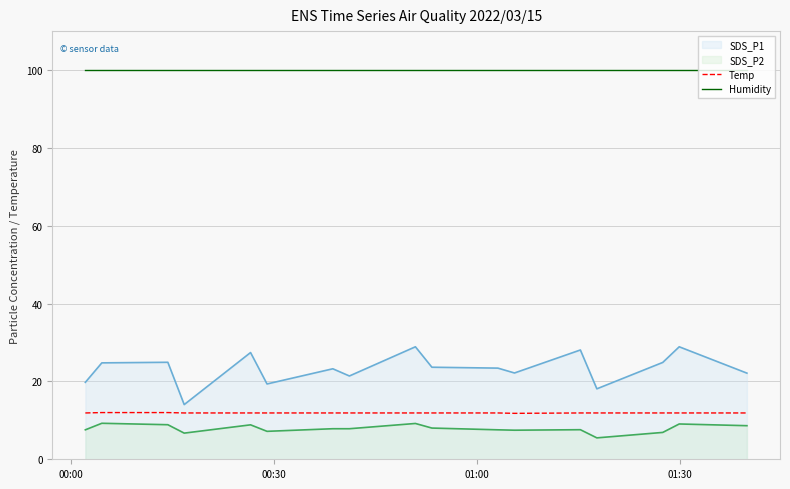

Which series has the largest range (max minus min)?

SDS_P1